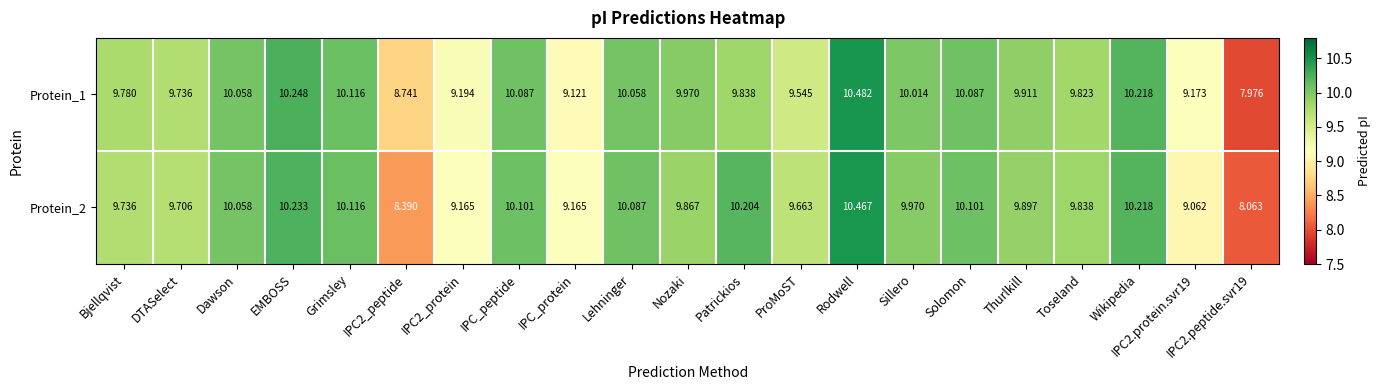

Where does the Protein_1 series first go above 9?

Bjellqvist